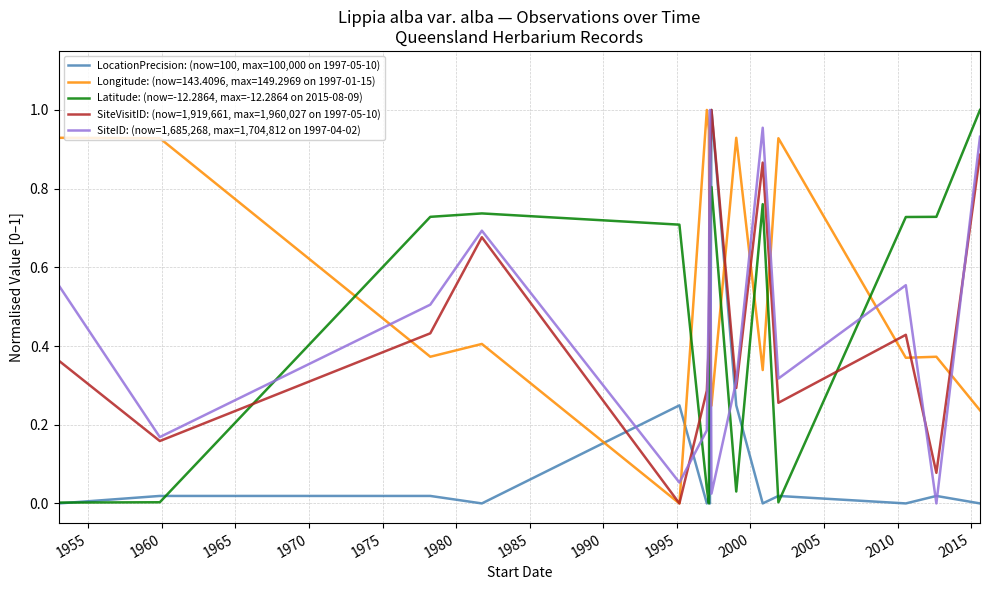

Which series has the largest total across all categories?

Longitude: (now=143.4096, max=149.2969 on 1997-01-15)